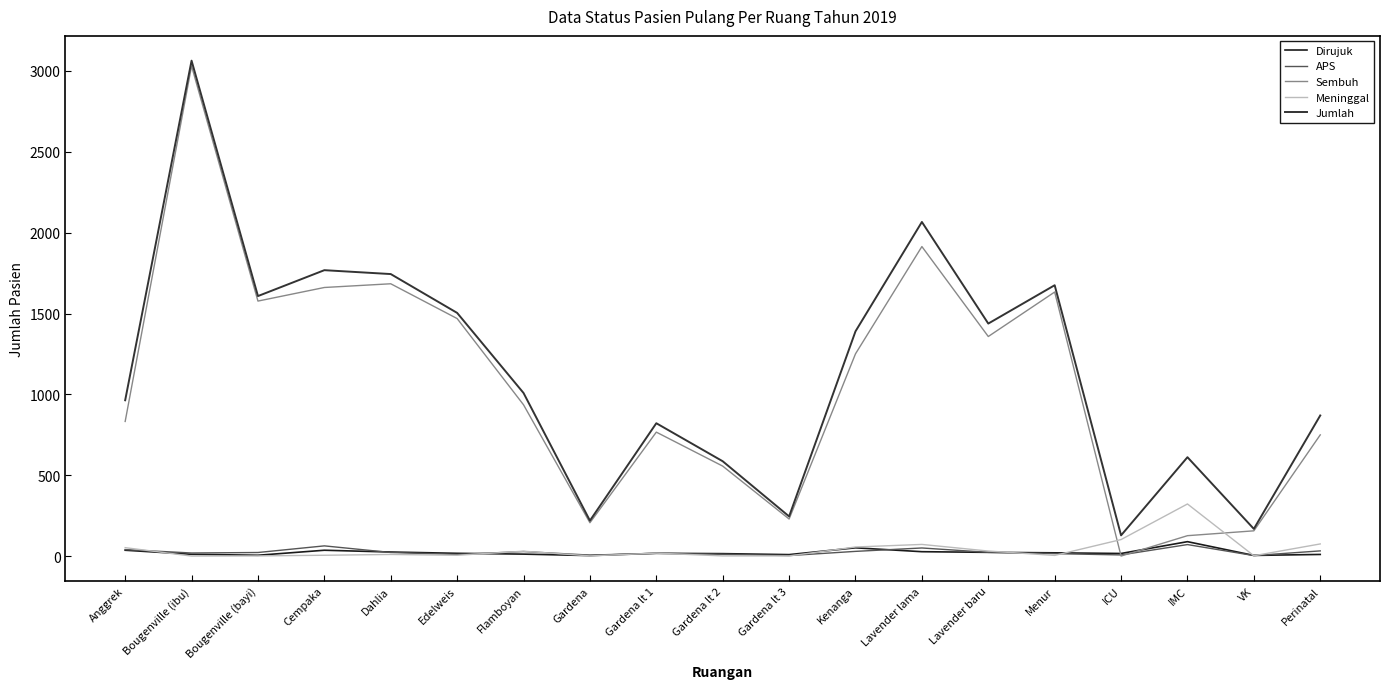

Is it true that Jumlah equals 1744 at Dahlia?

True